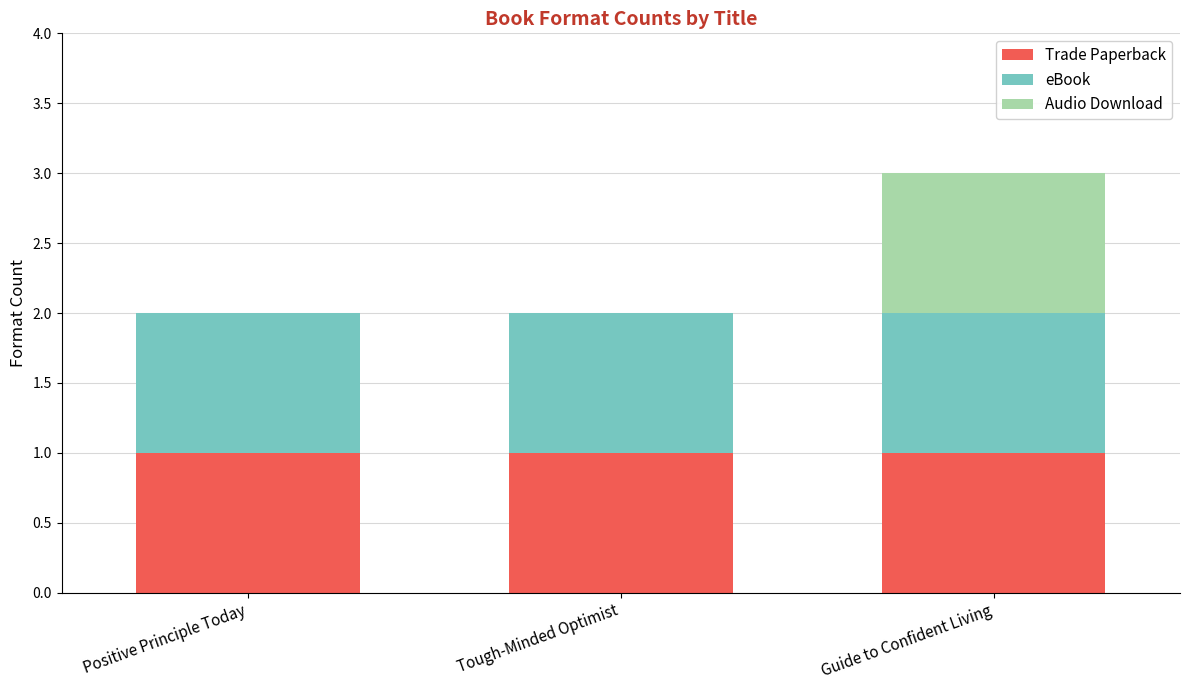

The value of Trade Paperback at Guide to Confident Living is 1. True or false?

True